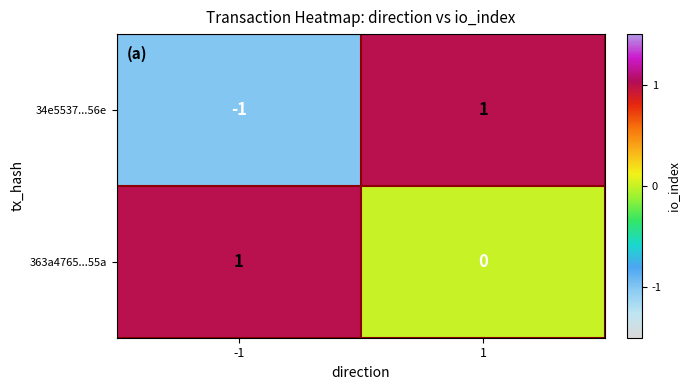

The value of 34e5537...56e at -1 is -2. True or false?

False